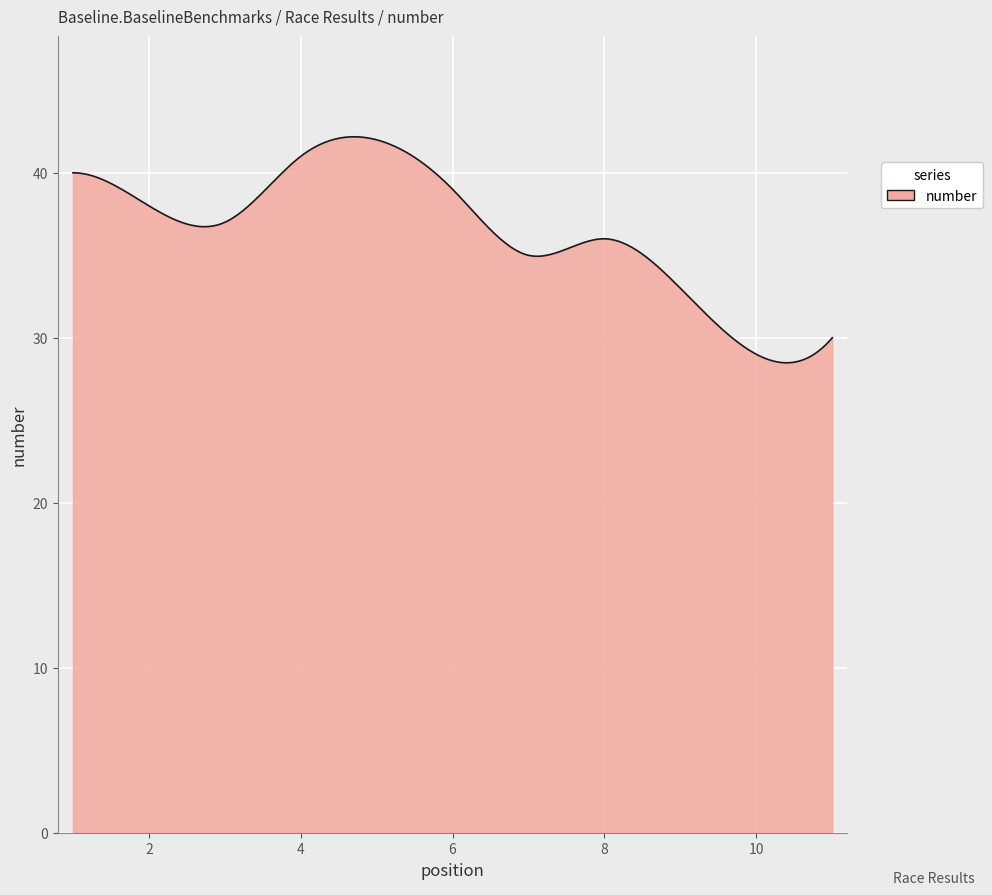

What is the minimum value shown in the chart?

28.5